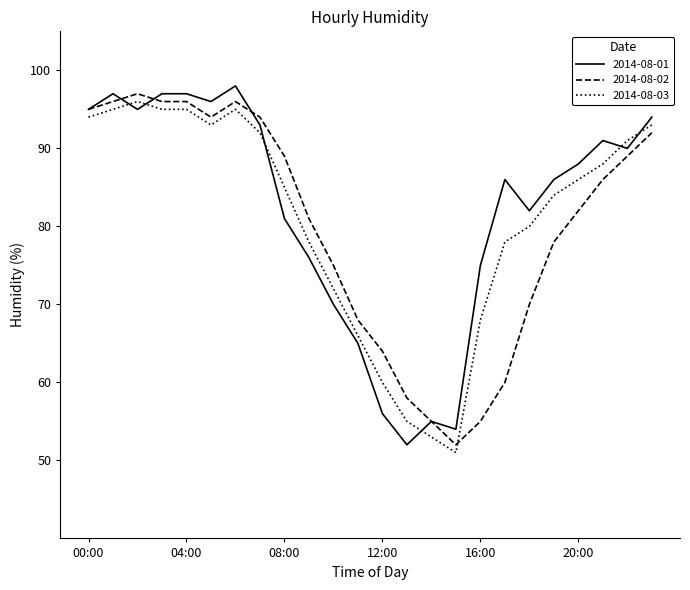

Which series has the largest range (max minus min)?

2014-08-01